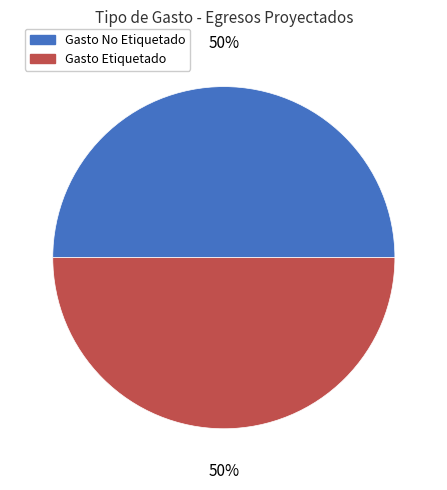

To the nearest percent, what is the difference between the largest and smallest slice percentages?

0%